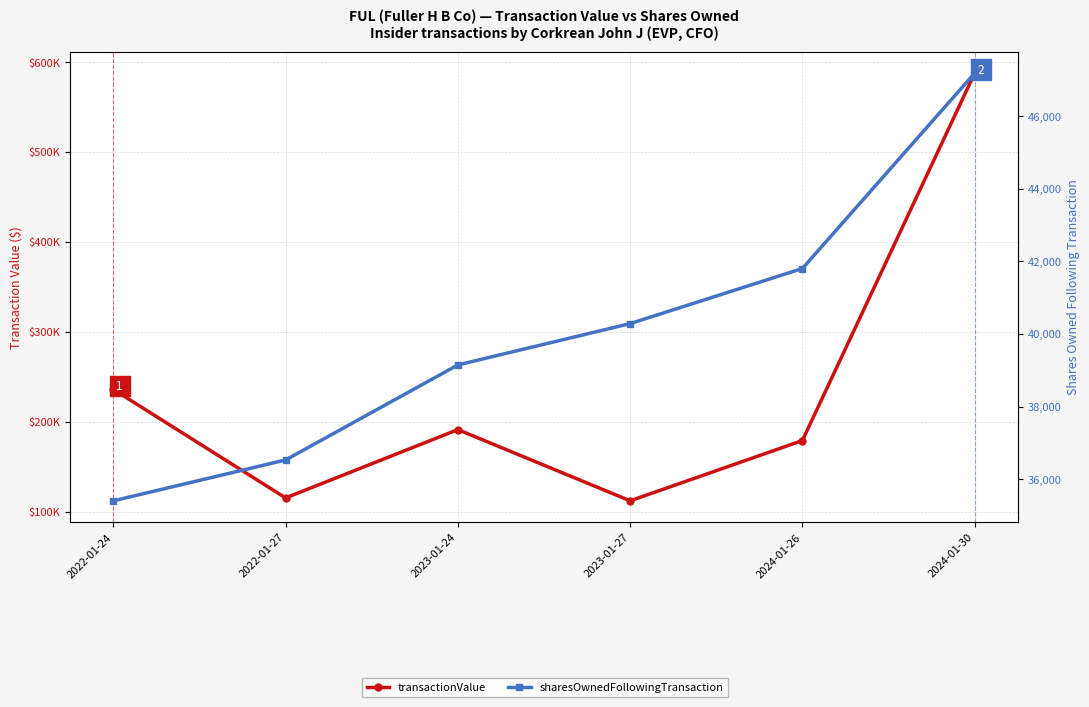

Reading right to left, list all the values displayed in this chart.

transactionValue: 587641	179283	112283	191421	115499	236107
sharesOwnedFollowingTransaction: 47187	41805	40287	39148	36530	35404